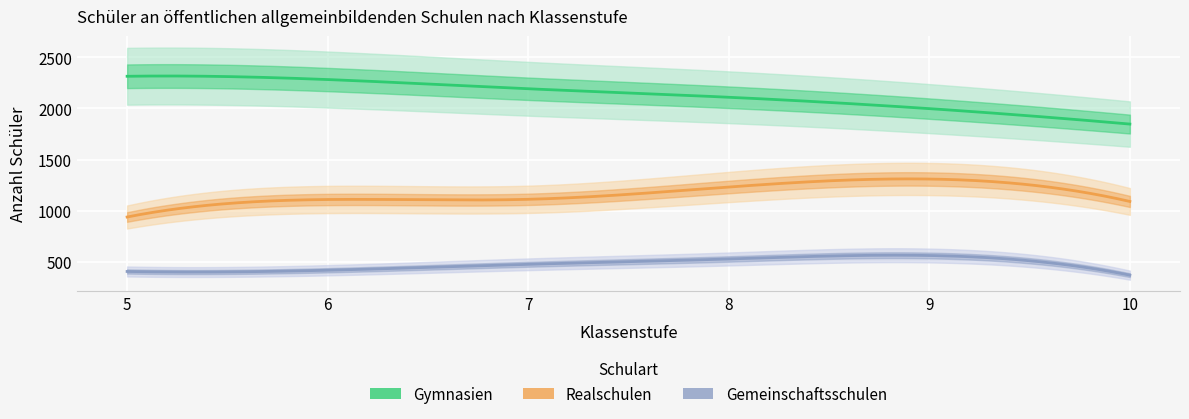

True or false: Gymnasien and Gemeinschaftsschulen cross at least once.

False